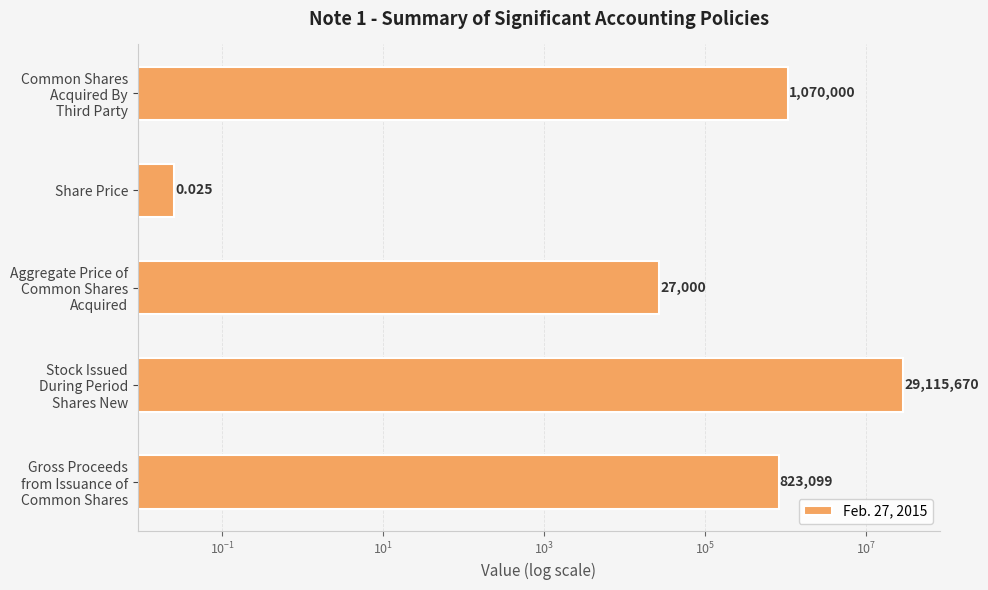

How many data points are less than 823099?

2